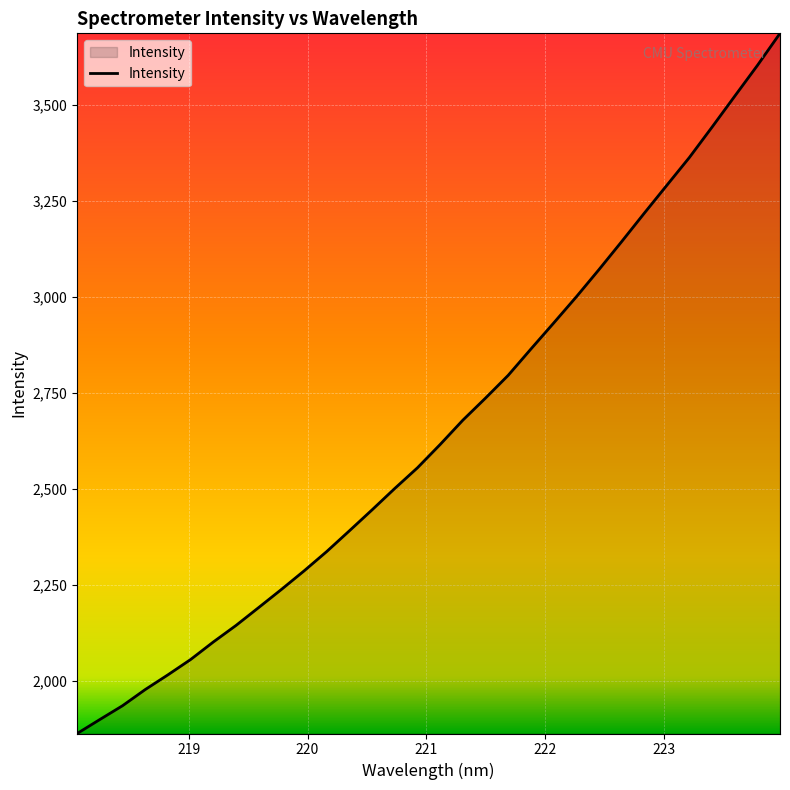

Does the chart display data point markers on the line(s)?

No